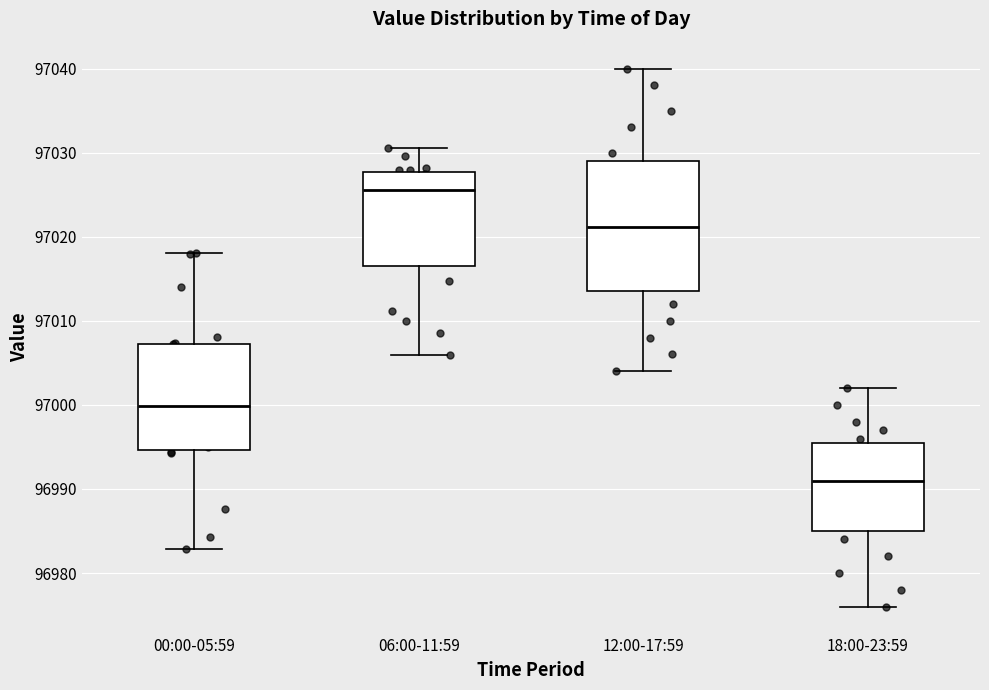

Where does the median line of the box for 12:00-17:59 sit on the y-axis? The values are not printed on the chart, so give them approximately, as read against the axis.

97021